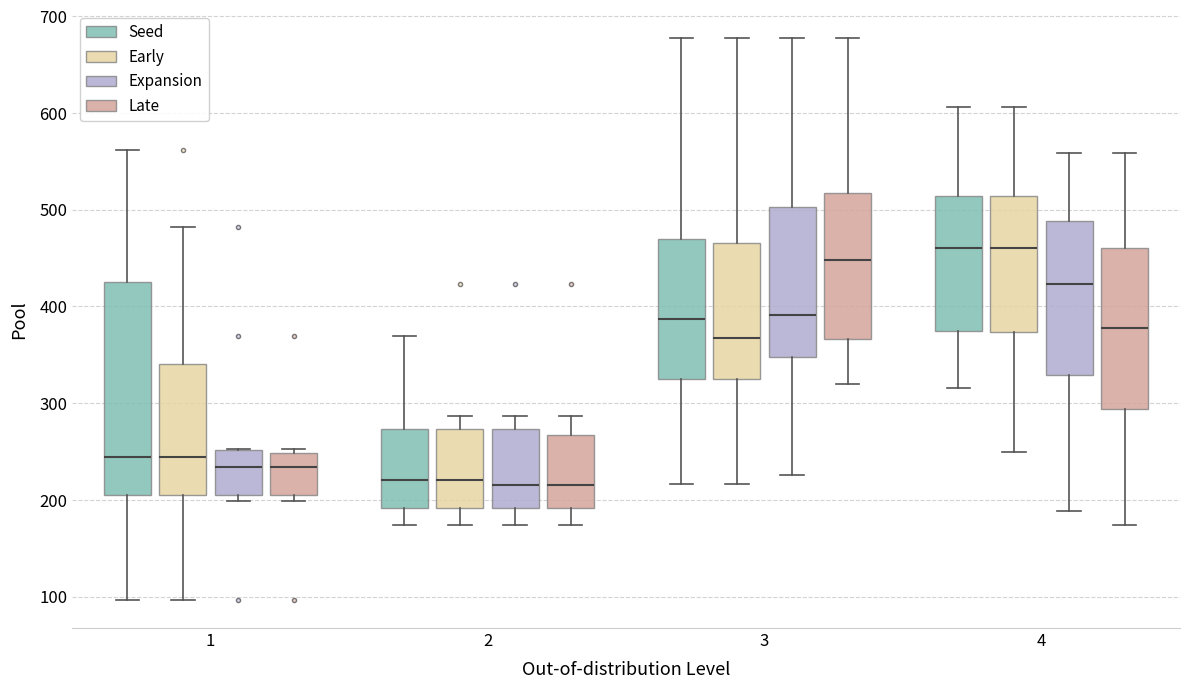

Reading left to right, transcribe this box plot: for each box, give where its median line is, the range the box spans, and where its two whiskers end, as read against the y-axis. The values are not printed on the chart, so give them approximately, as read against the axis.

1 (Seed): median 240, box 200 to 430, whiskers 100 to 560
1 (Early): median 240, box 200 to 340, whiskers 100 to 480
1 (Expansion): median 230, box 200 to 250, whiskers 200 (just below the box's lower edge) to 250
1 (Late): median 230, box 200 to 250, whiskers 200 (just below the box's lower edge) to 250 (just above the box's upper edge)
2 (Seed): median 220, box 190 to 270, whiskers 170 to 370
2 (Early): median 220, box 190 to 270, whiskers 170 to 290
2 (Expansion): median 220, box 190 to 270, whiskers 170 to 290
2 (Late): median 220, box 190 to 270, whiskers 170 to 290
3 (Seed): median 390, box 330 to 470, whiskers 220 to 680
3 (Early): median 370, box 330 to 470, whiskers 220 to 680
3 (Expansion): median 390, box 350 to 500, whiskers 230 to 680
3 (Late): median 450, box 370 to 520, whiskers 320 to 680
4 (Seed): median 460, box 370 to 510, whiskers 320 to 610
4 (Early): median 460, box 370 to 510, whiskers 250 to 610
4 (Expansion): median 420, box 330 to 490, whiskers 190 to 560
4 (Late): median 380, box 290 to 460, whiskers 170 to 560